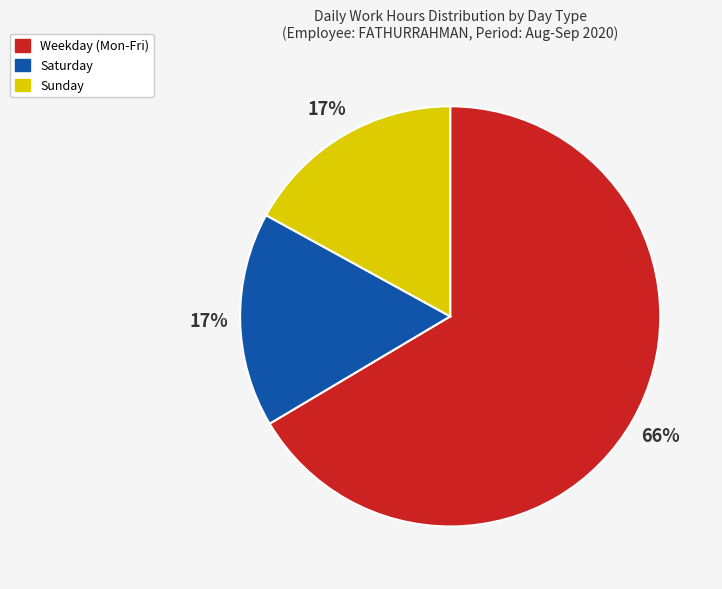

Which slice is the largest?

Weekday (Mon-Fri)